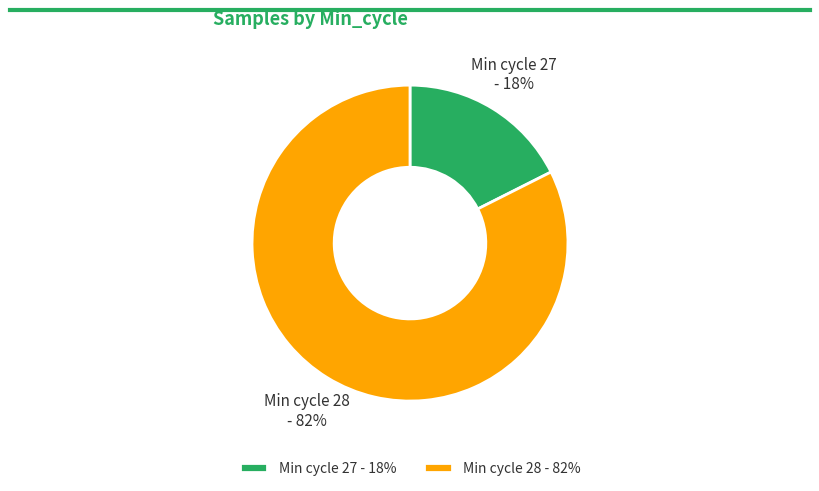

To the nearest percent, what percentage of the pie is Min cycle 27 - 18%?

18%